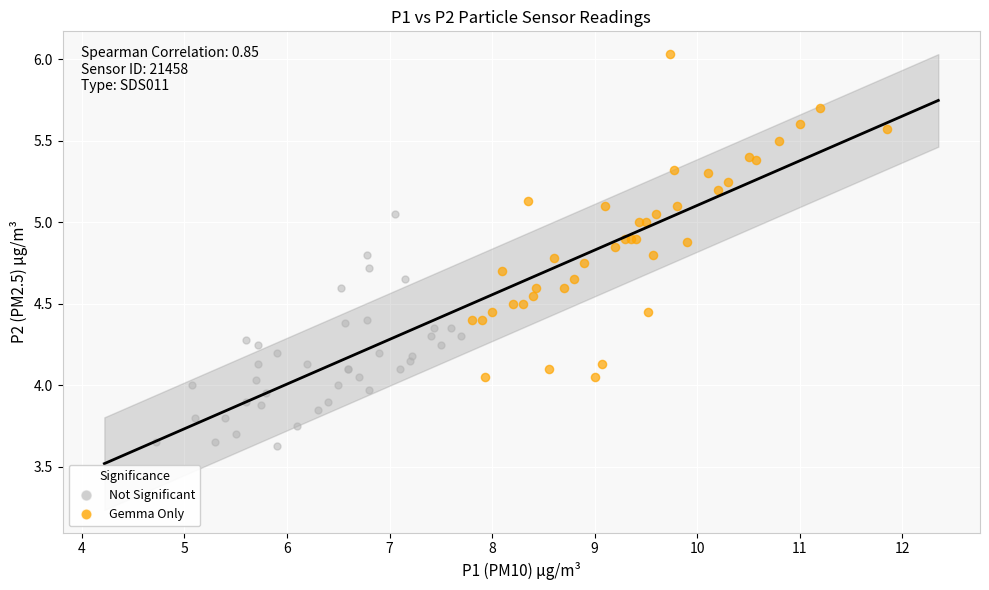

Which series reaches the maximum Y coordinate?

Gemma Only